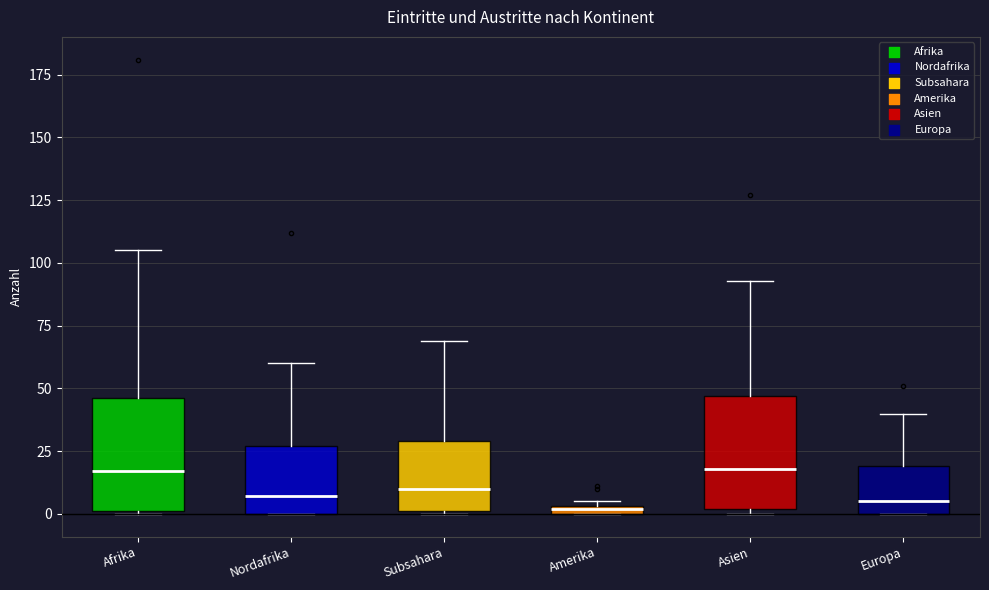

Where does the upper whisker of the box for Afrika end on the y-axis? The values are not printed on the chart, so give them approximately, as read against the axis.

105